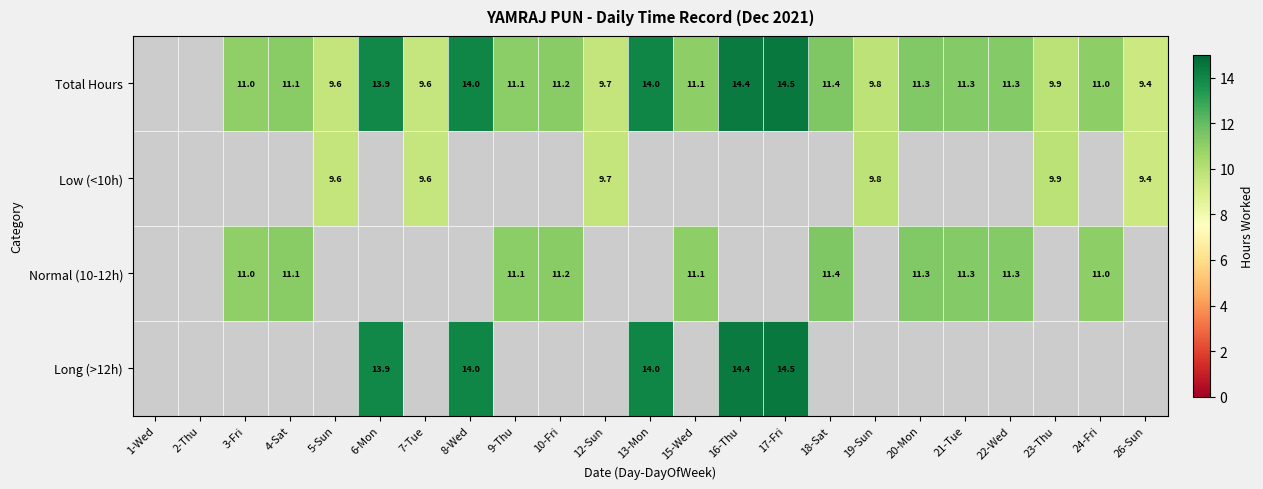

The value of Long (>12h) at 6-Mon is 6.0. True or false?

False